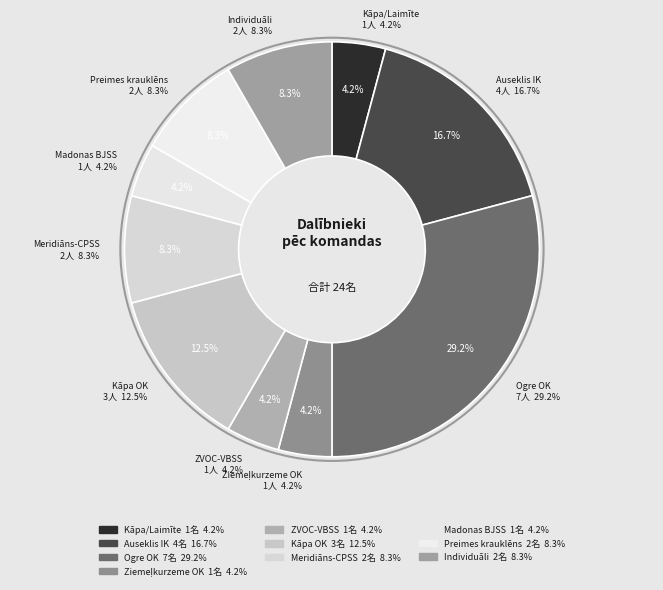

What is the largest slice in the pie chart?

Ogre OK